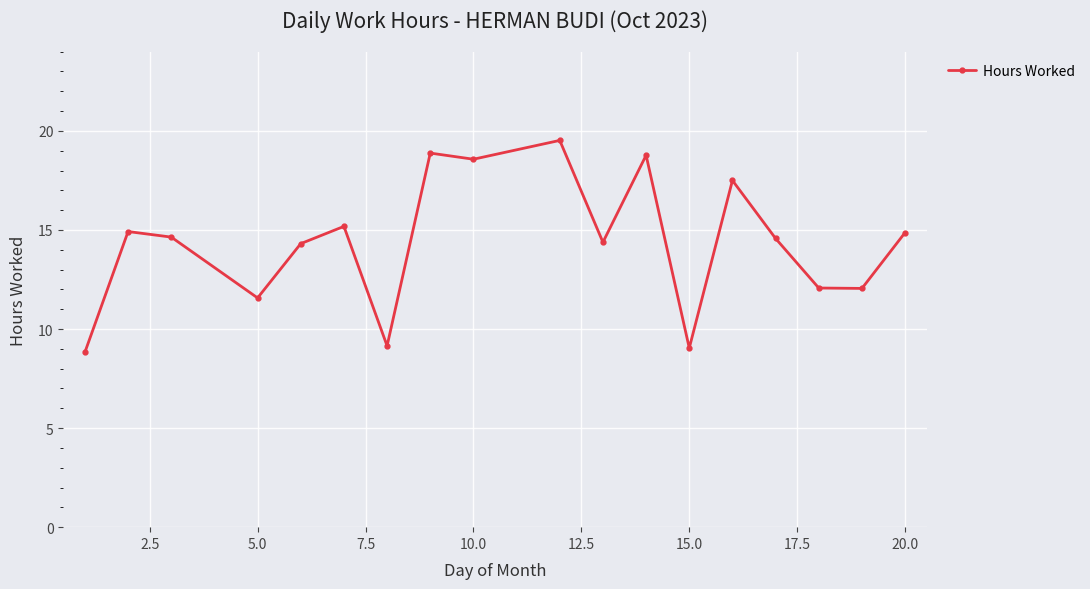

Is this an area chart (filled region under the line)?

No